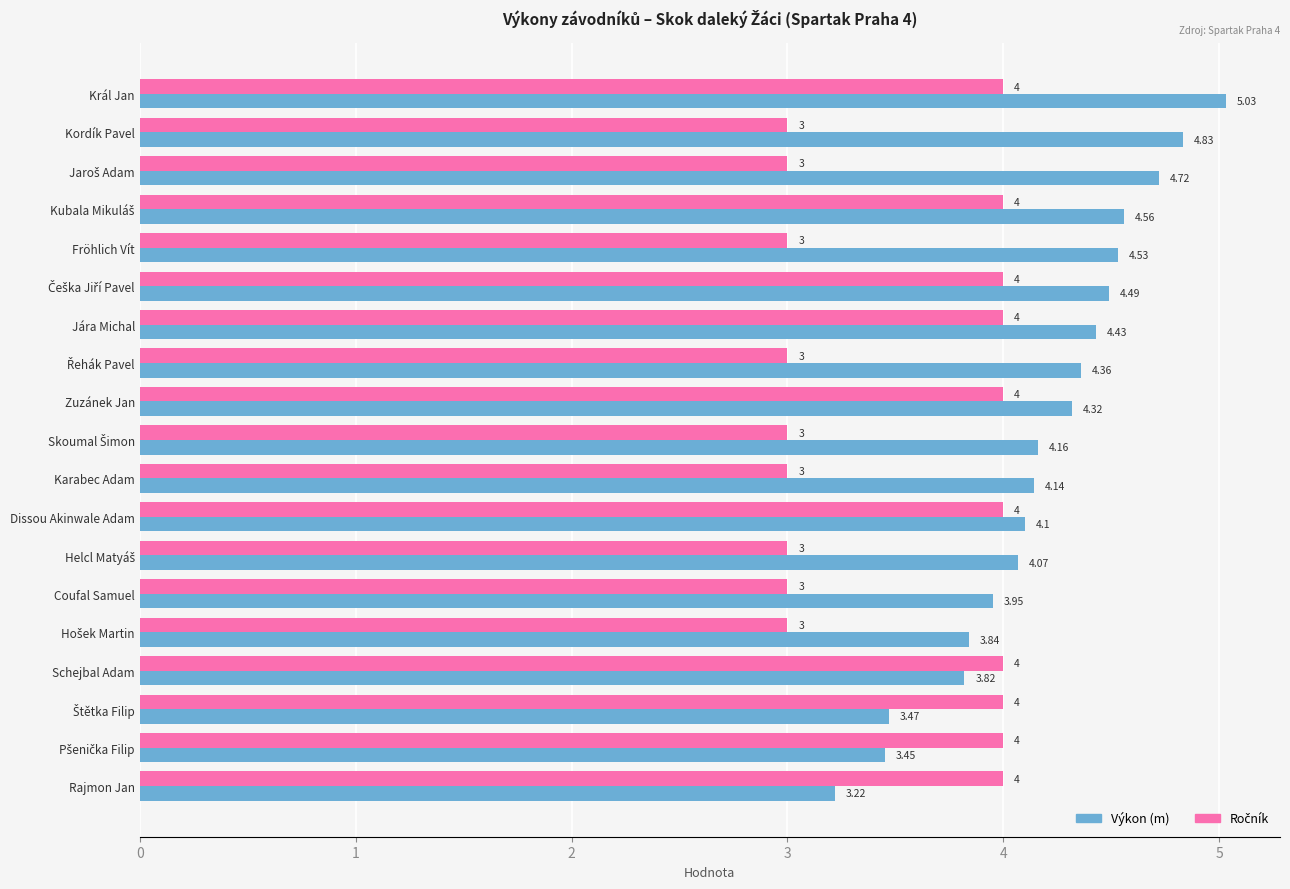

At which category is the sum across all series the highest?

Král Jan